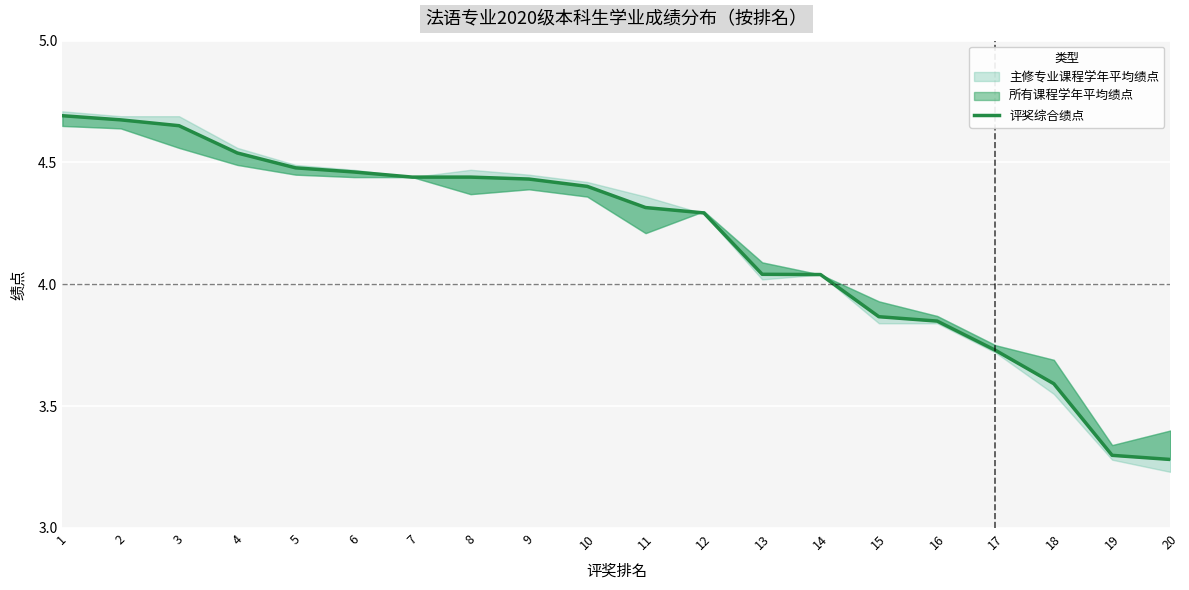

How many data points does each series have?

20